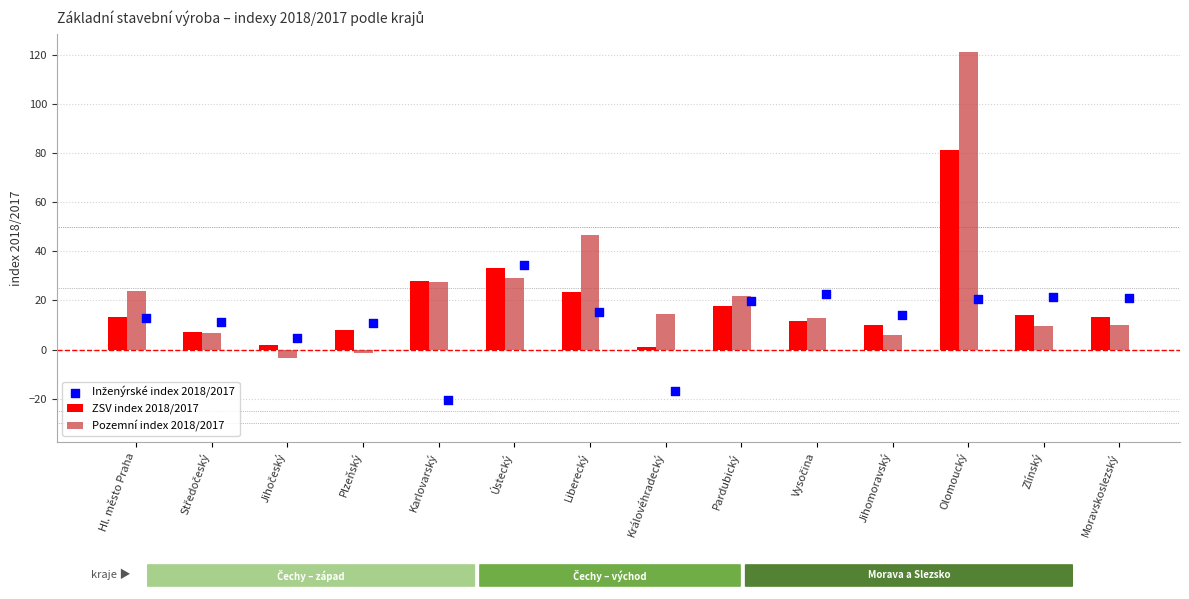

At how many categories does at least one series exceed 43?

2